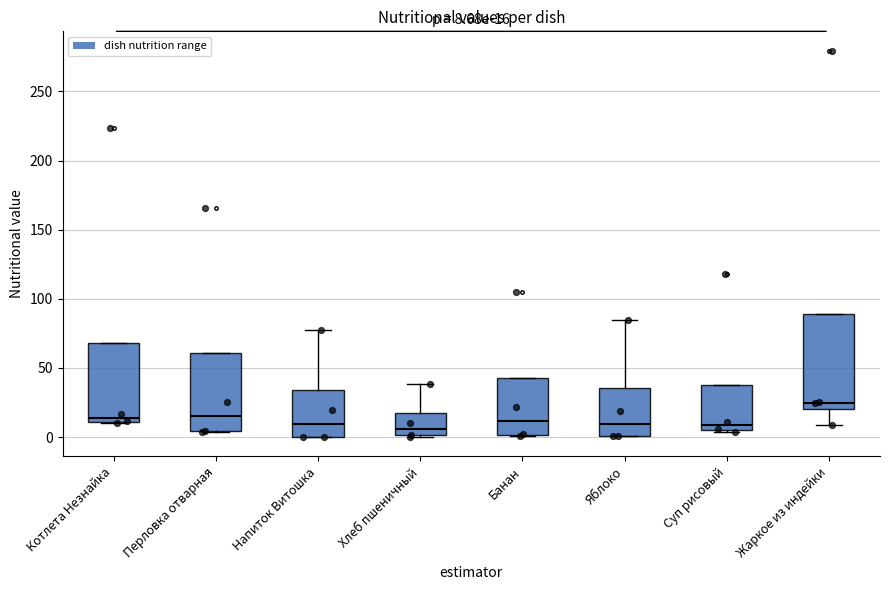

Comparing the boxes themselves (not the whiskers), which one is the tallest?

Жаркое из индейки